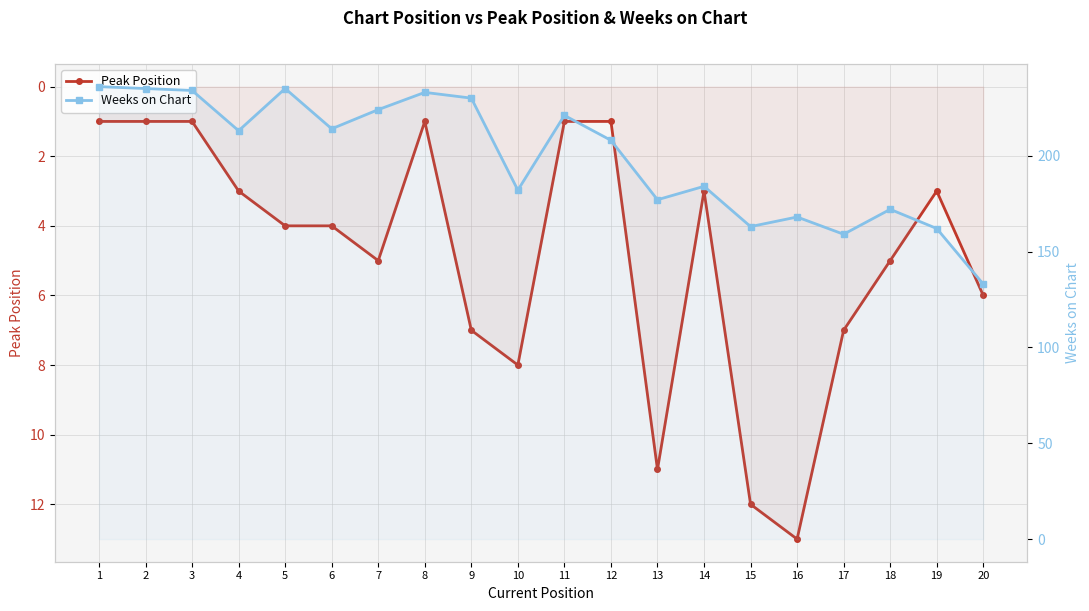

What value does the Peak Position series have at 9?

7